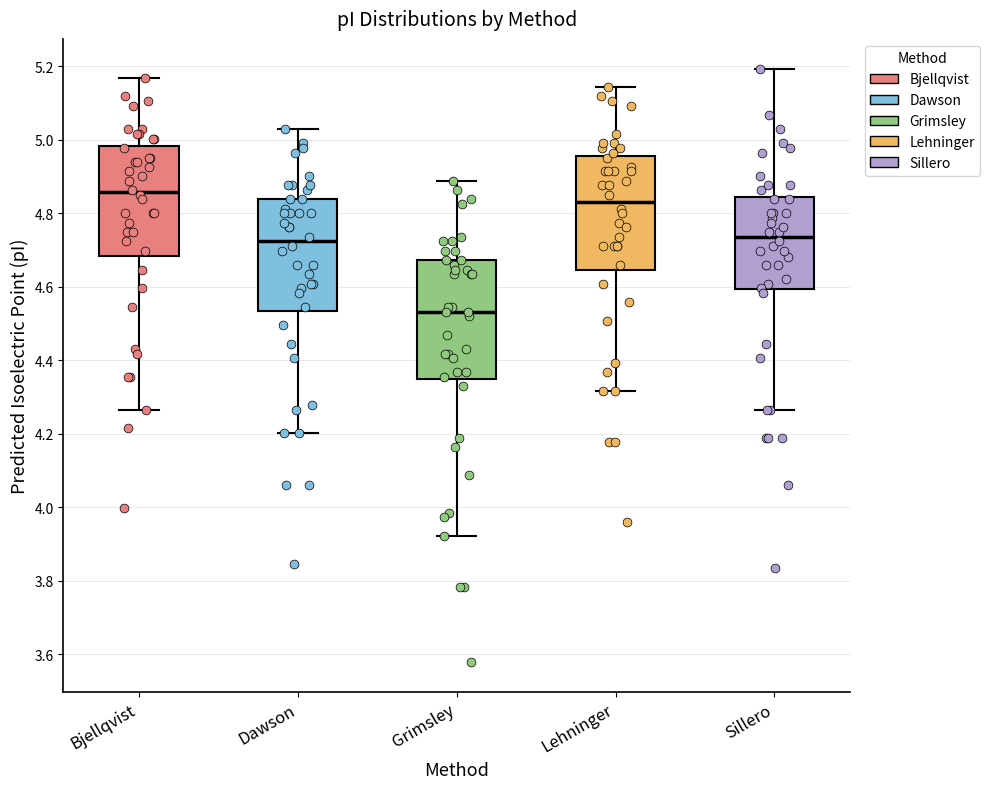

Where does the median line of the box for Lehninger sit on the y-axis? The values are not printed on the chart, so give them approximately, as read against the axis.

4.84